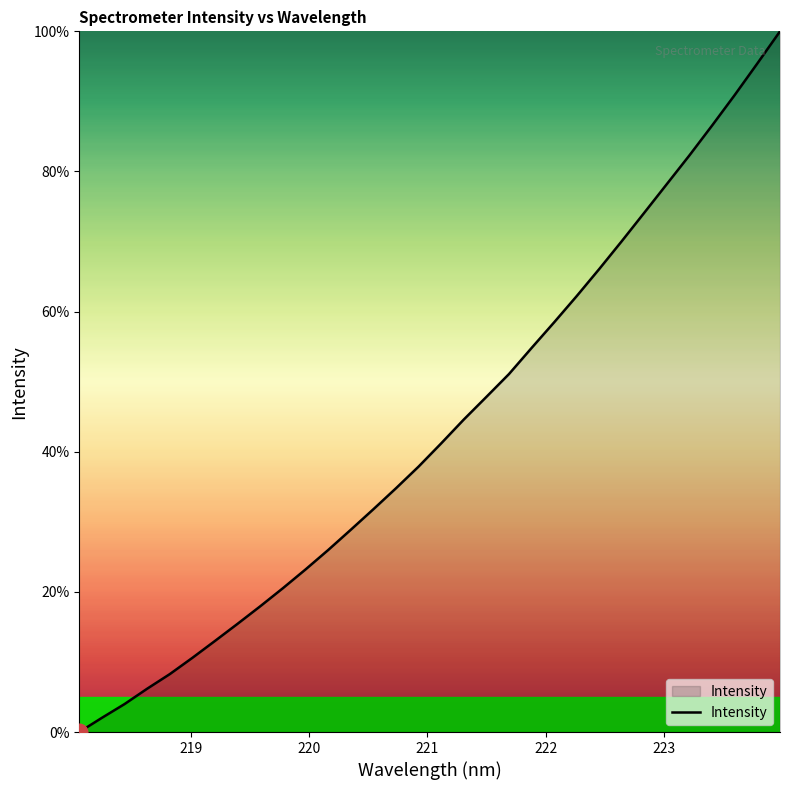

What is the maximum value shown in the chart?

100.0